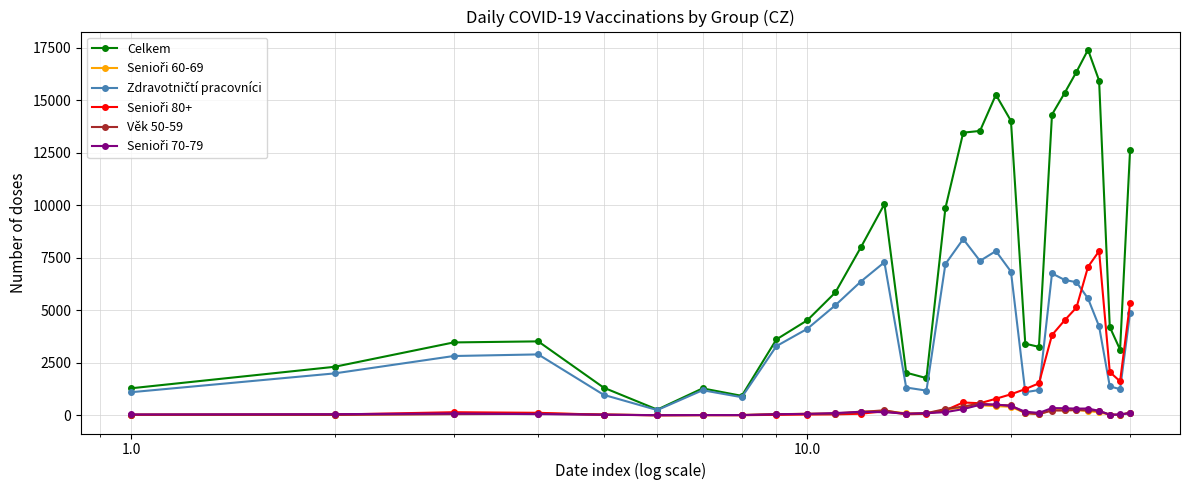

True or false: Celkem and Senioři 80+ cross at least once.

False